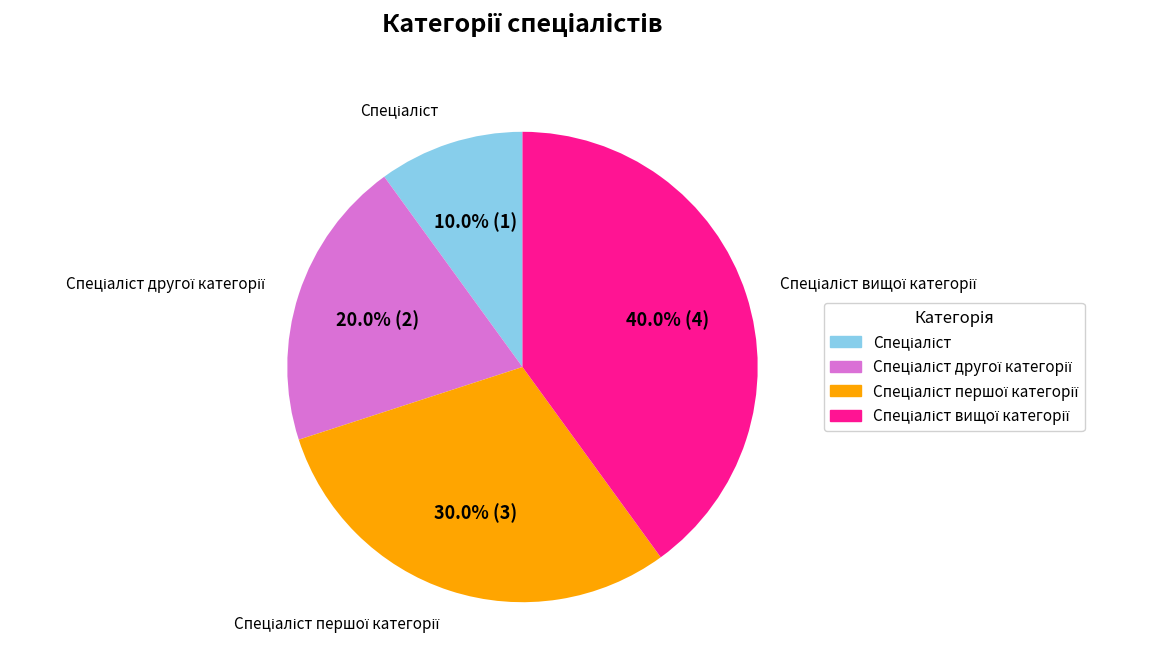

Does any single category account for the majority?

No